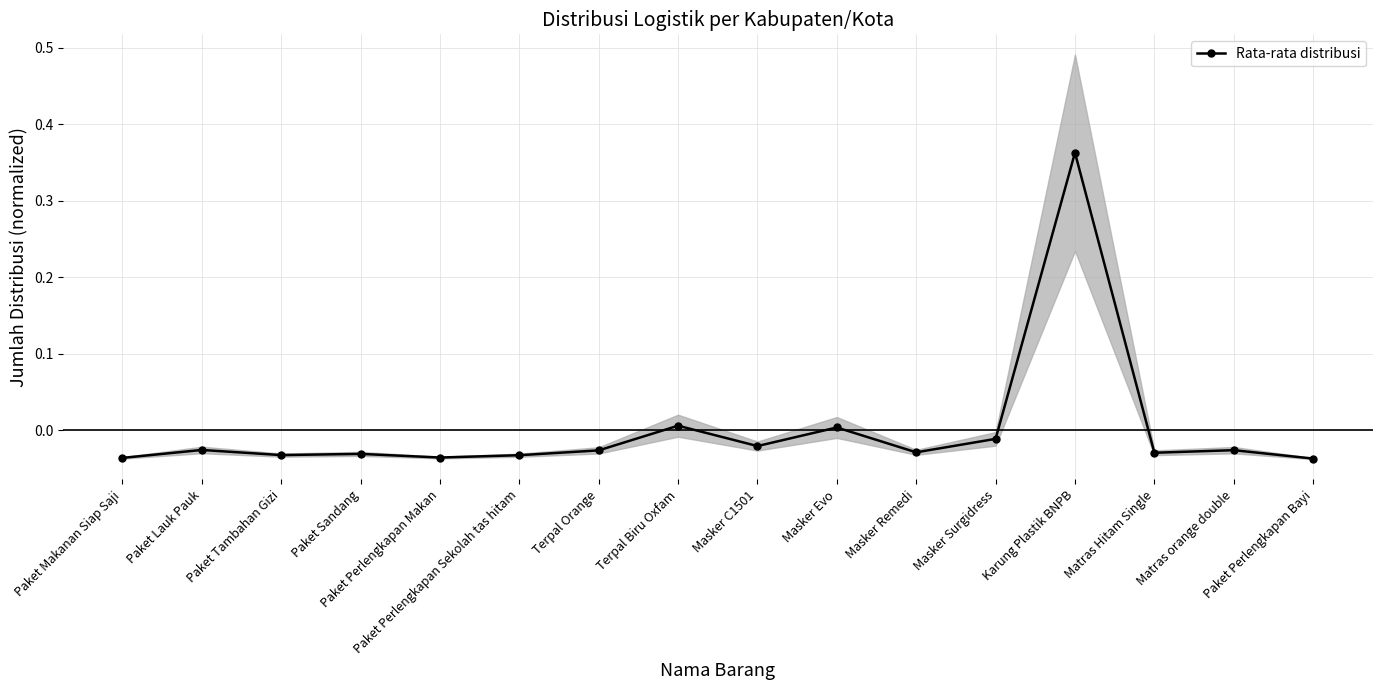

How many values are below zero?

13